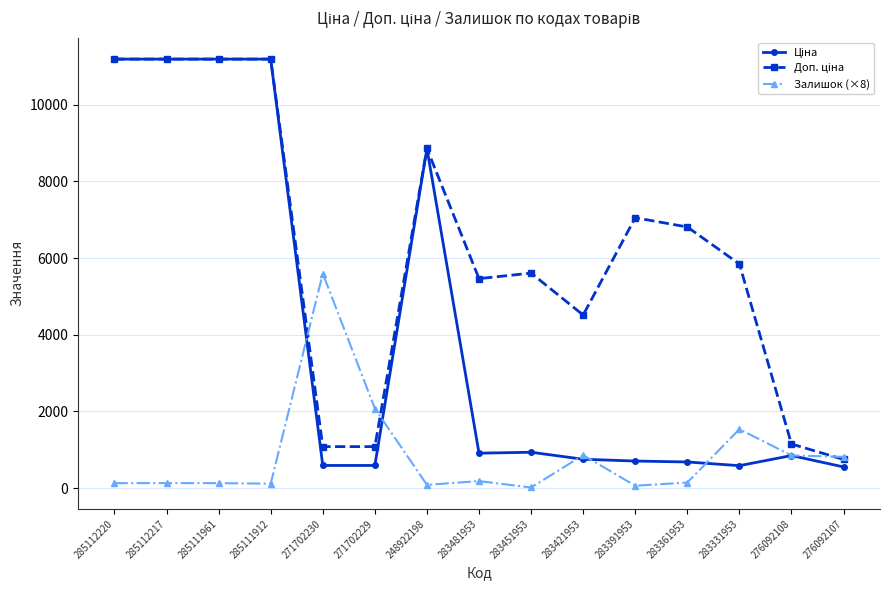

How many lines are shown in the chart?

3